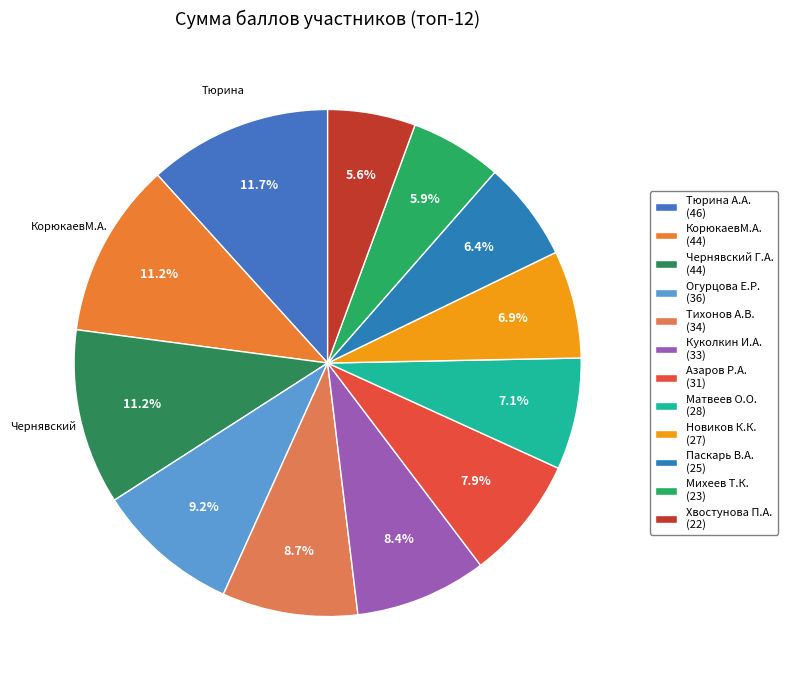

Count the number of slices in the pie.

12